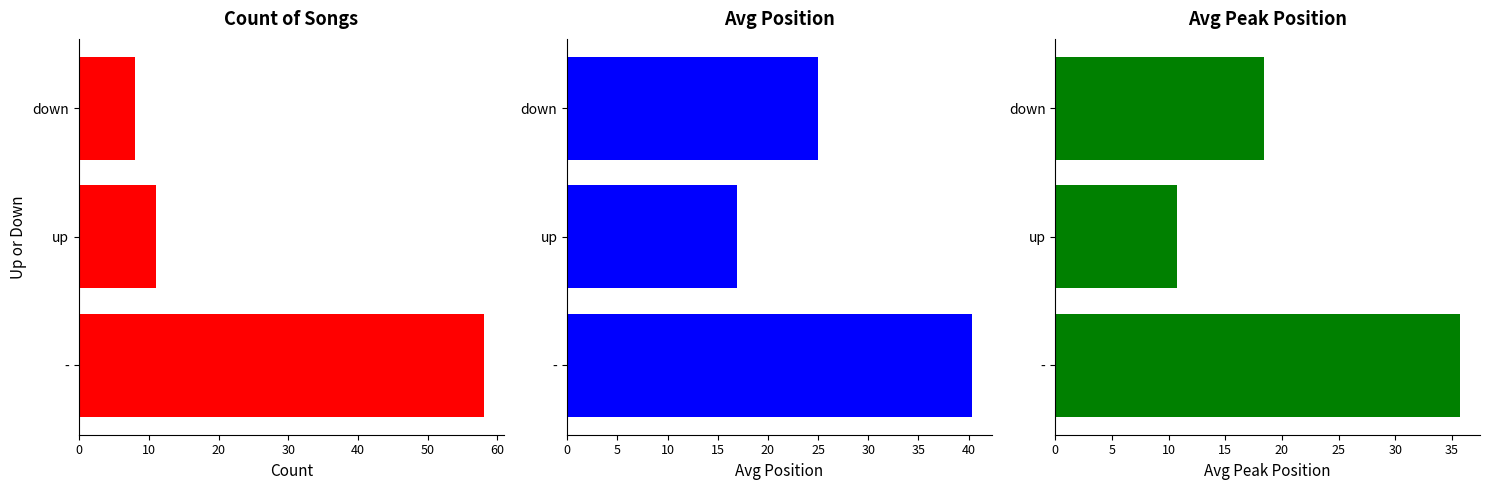

True or false: Count of Songs has a value of 58.0 at 0.

True